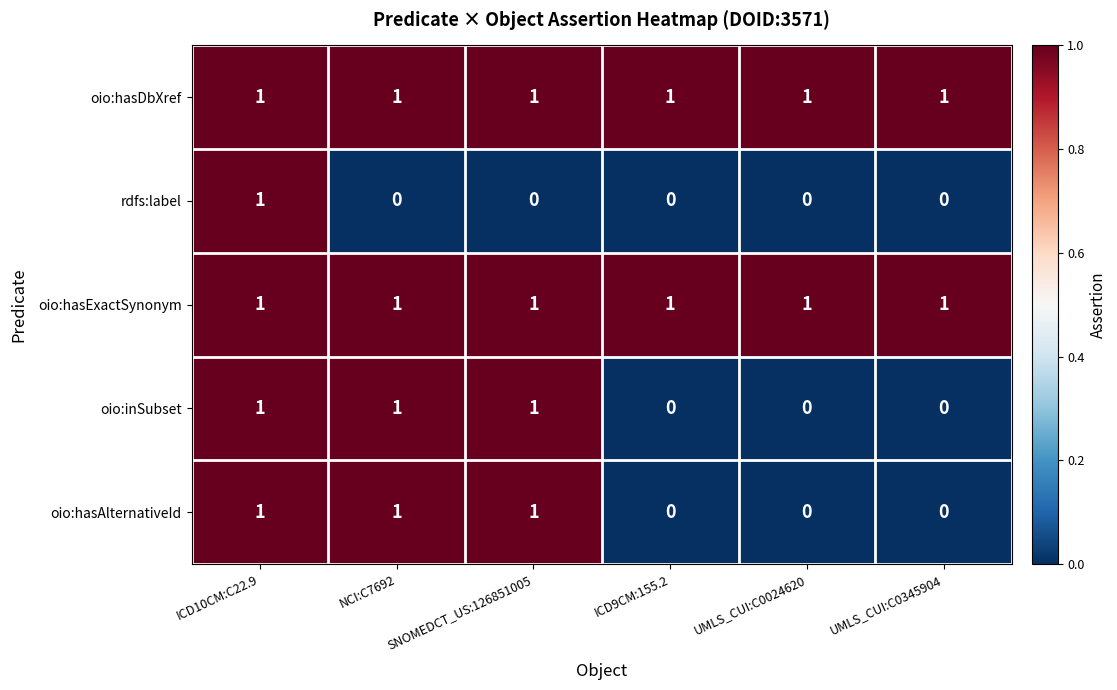

Is the value of rdfs:label at UMLS_CUI:C0024620 greater than the value of oio:hasDbXref at UMLS_CUI:C0345904?

No